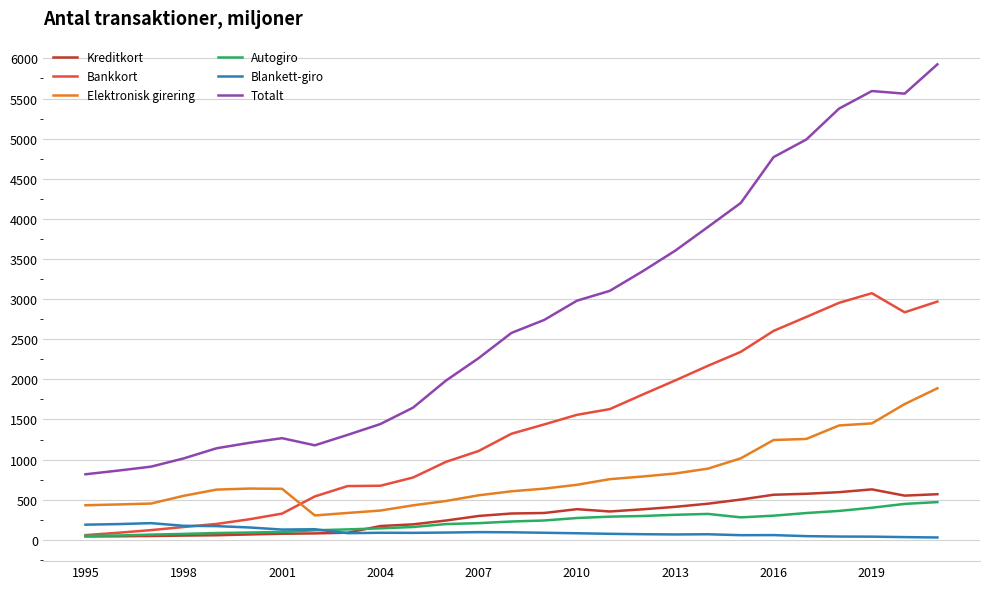

At how many categories does at least one series exceed 2082?

15